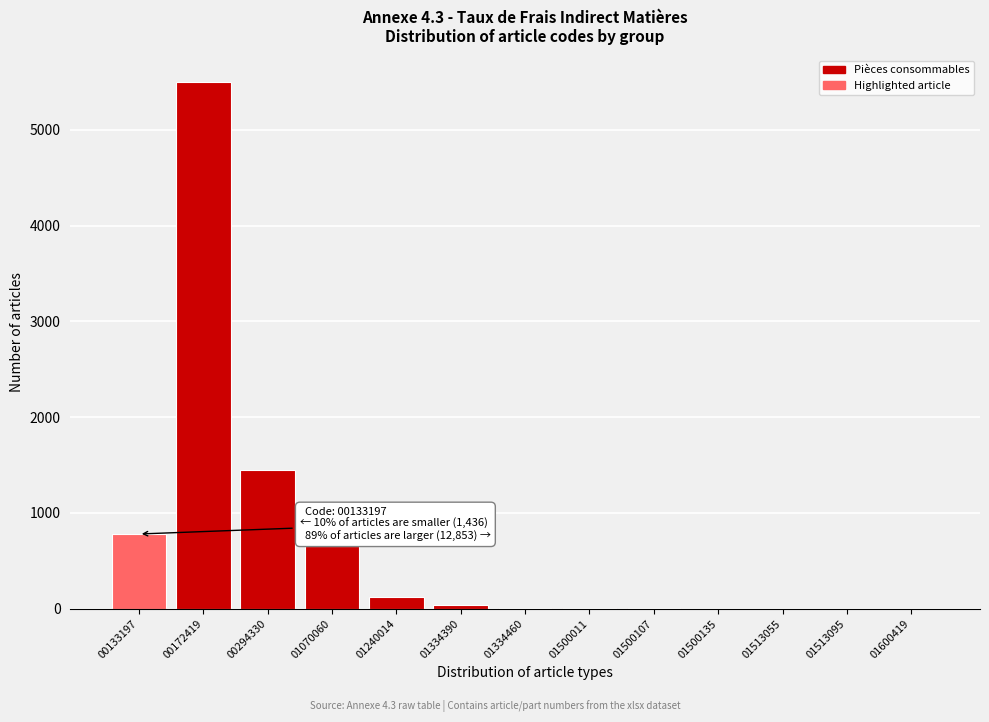

What is the change in value from 00133197 to 00172419?

+4720